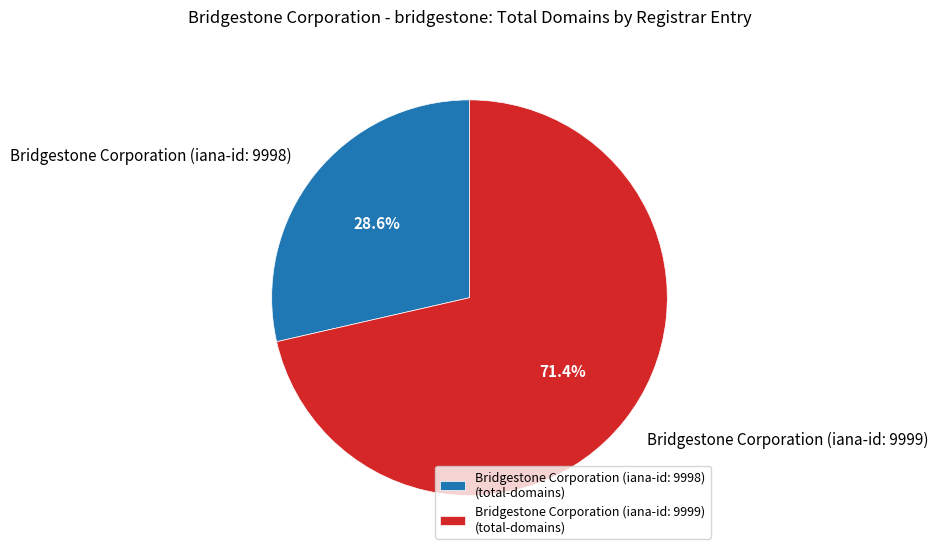

What is the ratio of the value at Bridgestone Corporation (iana-id: 9998) to the value at Bridgestone Corporation (iana-id: 9999)?

0.4